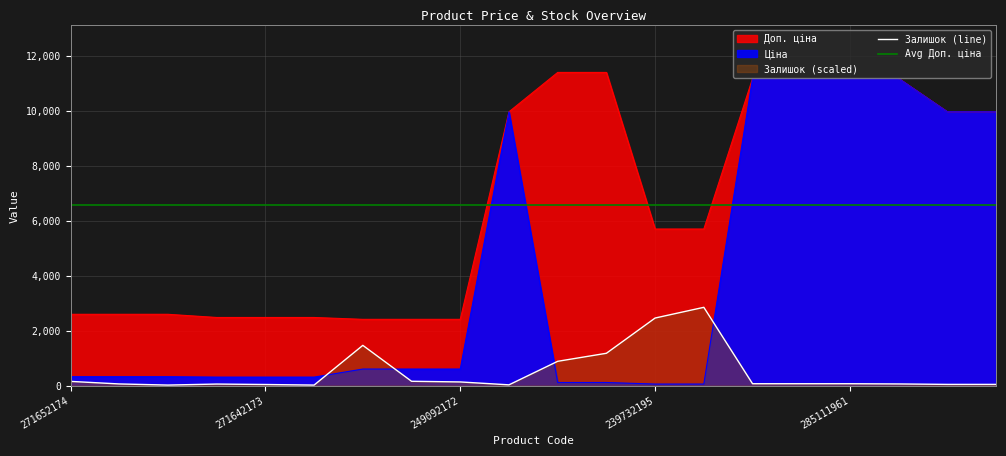

What is the difference between the second highest and second lowest values in the Залишок series?

2442.1